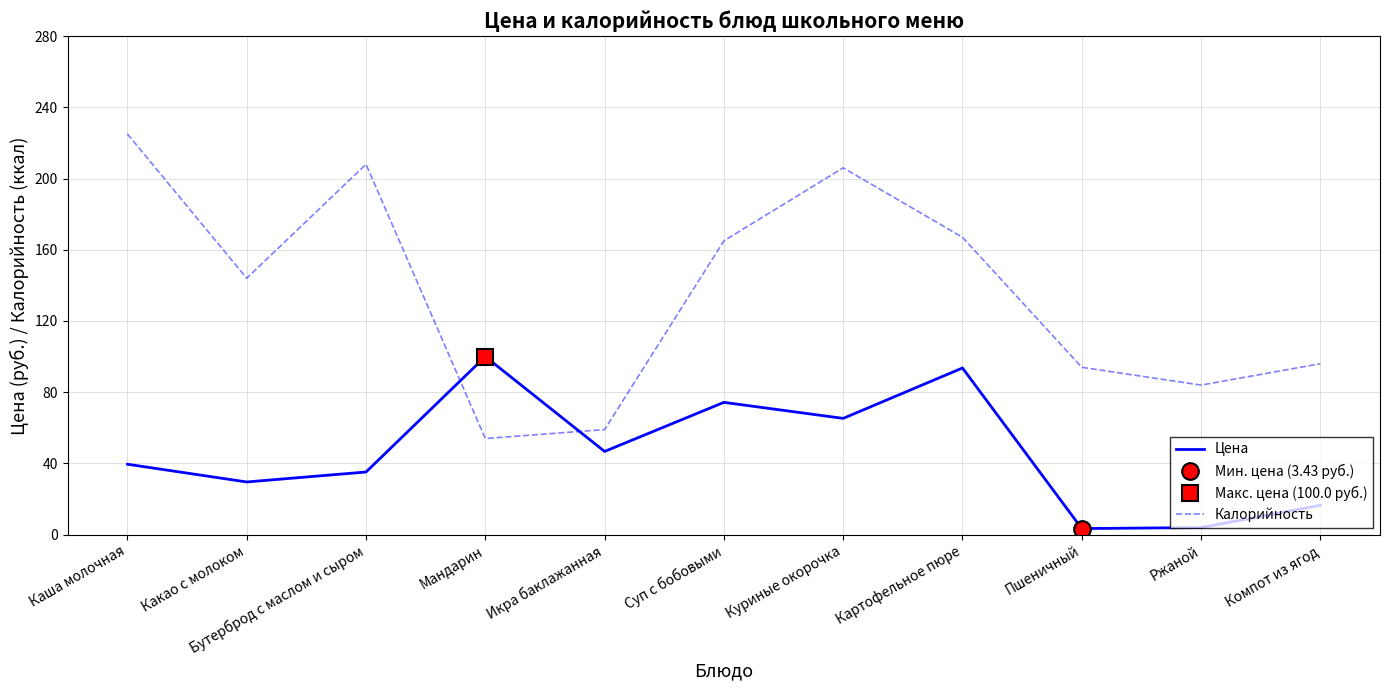

Rank the categories by Калорийность value from highest to lowest.

Каша молочная, Бутерброд с маслом и сыром, Куриные окорочка, Картофельное пюре, Суп с бобовыми, Какао с молоком, Компот из ягод, Пшеничный, Ржаной, Икра баклажанная, Мандарин